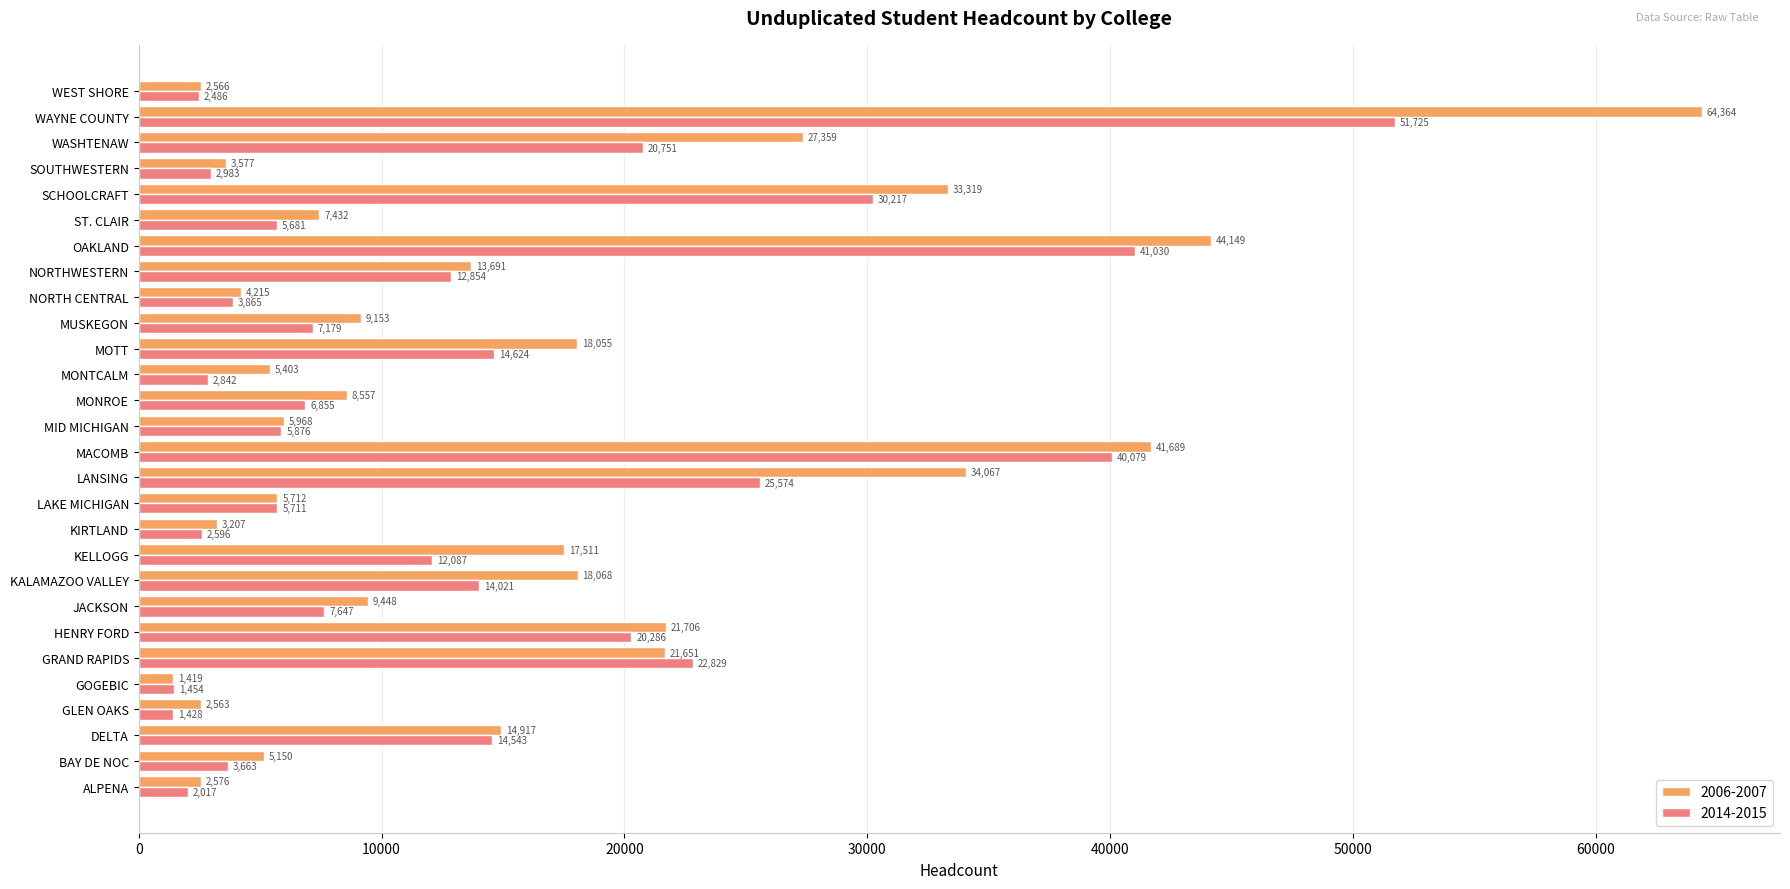

What is the sum of all 2014-2015 values?

382903